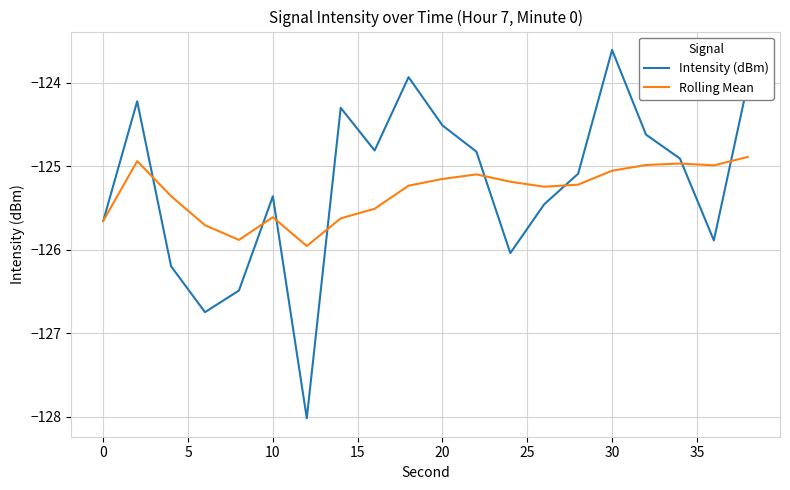

List the series in order of their peak value, highest first.

Intensity (dBm), Rolling Mean